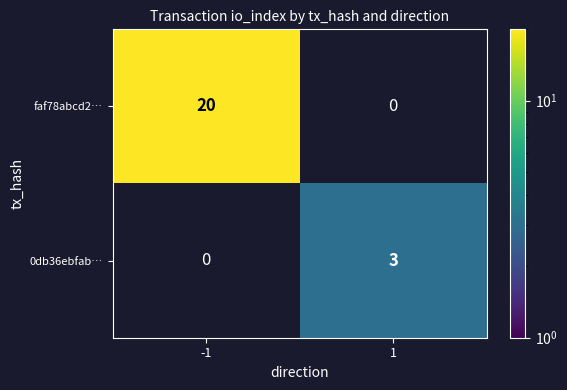

How many categories are shown in the chart?

2